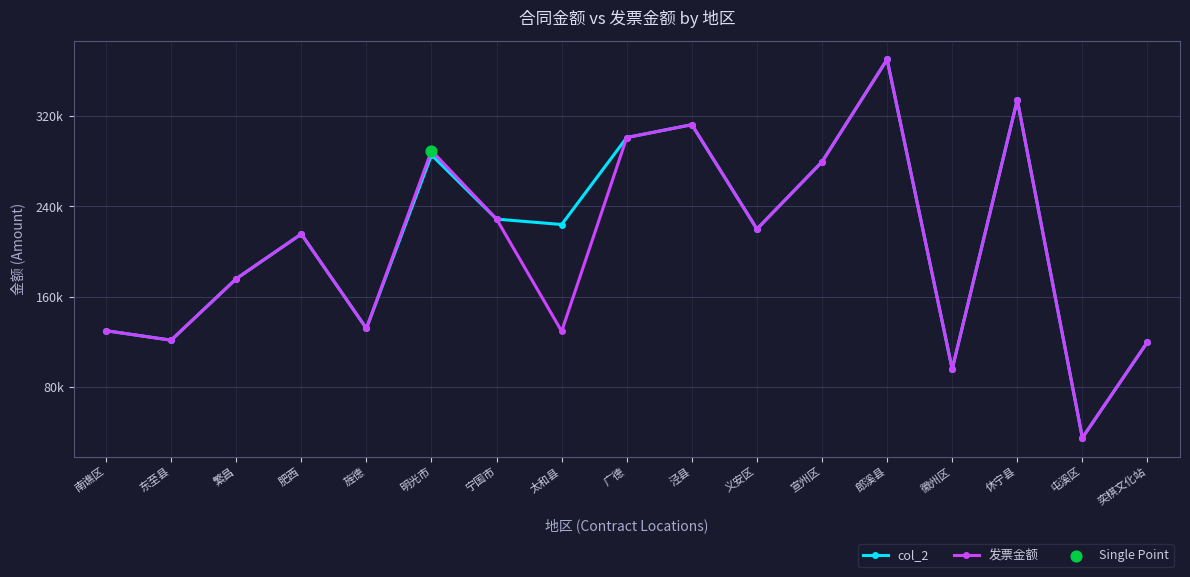

Which series has the largest total across all categories?

col_2